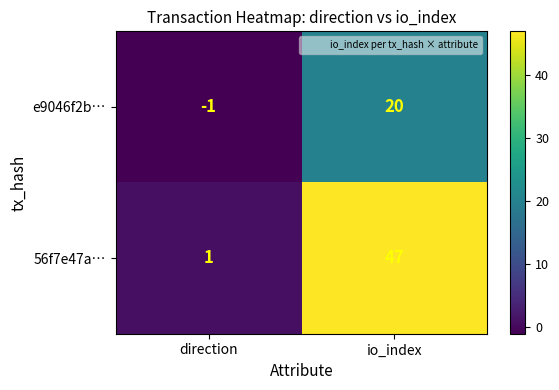

Reading left to right, list all the values displayed in this chart.

e9046f2b…: direction=-1	io_index=20
56f7e47a…: direction=1	io_index=47